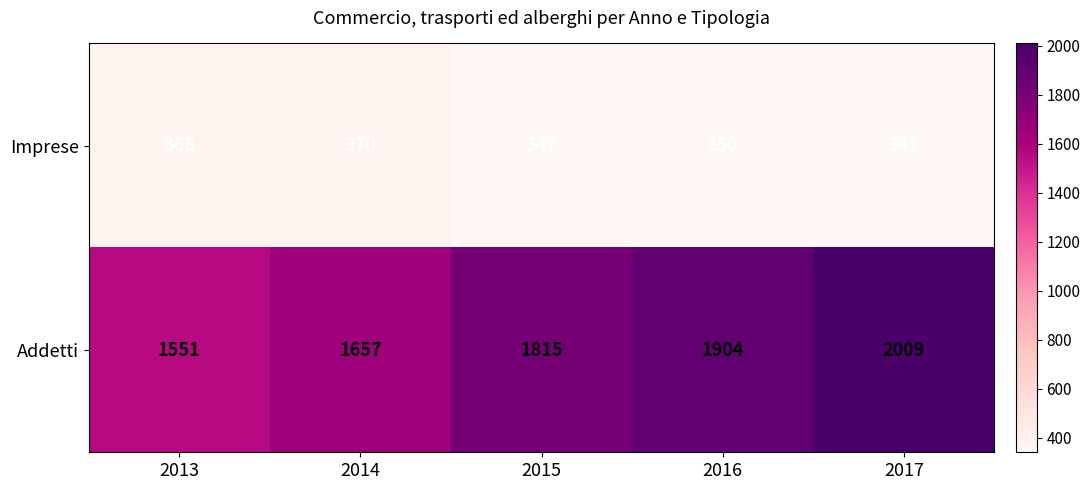

What is the greatest value displayed?

2009